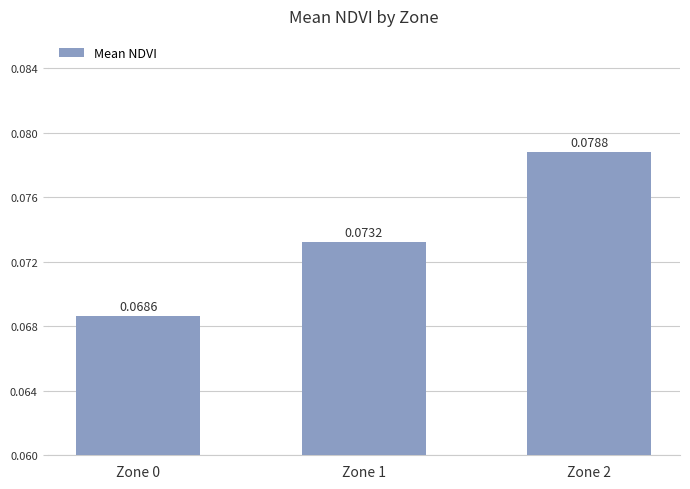

How many bars are there in total?

3